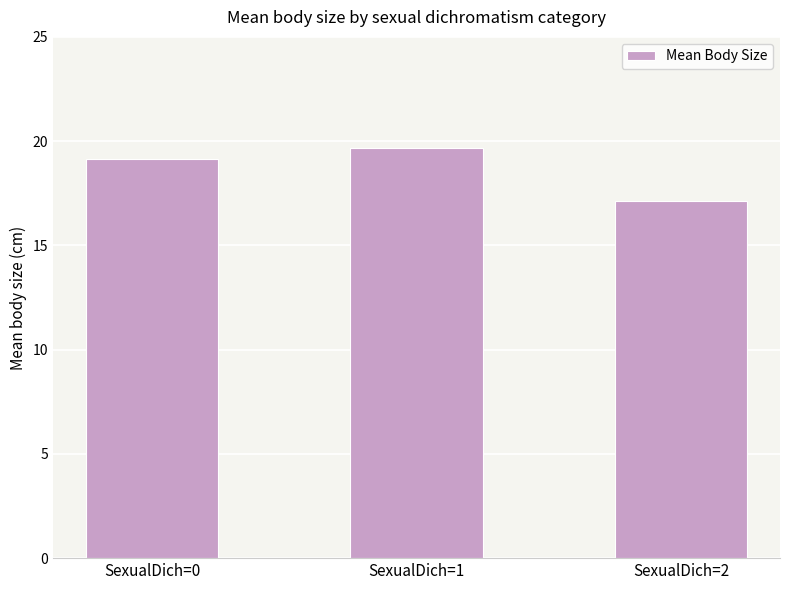

What is the difference between the maximum and minimum values?

2.5